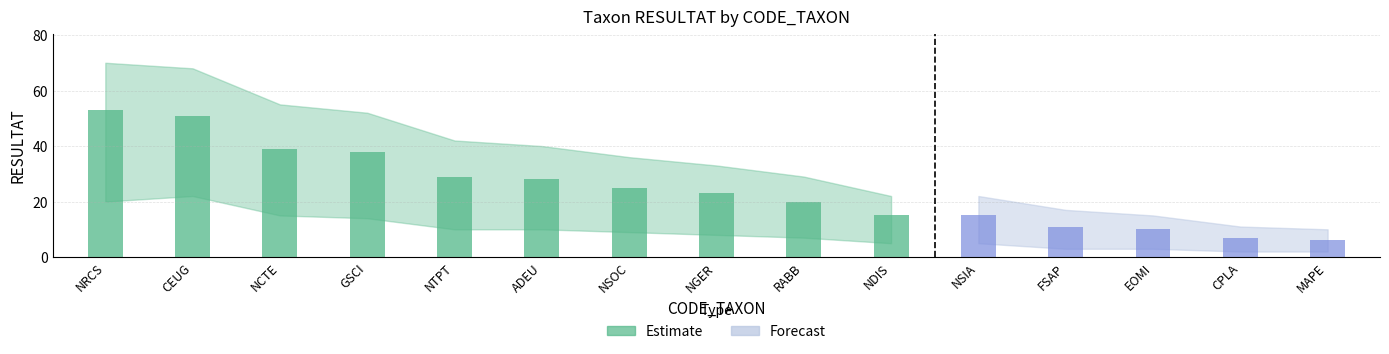

Reading left to right, transcribe all the data shown in this chart.

Top taxa (RESULTAT): 53	51	39	38	29	28	25	23	20	15	15	11	10	7	6
Lower bound: 20	22	15	14	10	10	9	8	7	5	5	3	3	2	2
Upper bound: 70	68	55	52	42	40	36	33	29	22	22	17	15	11	10